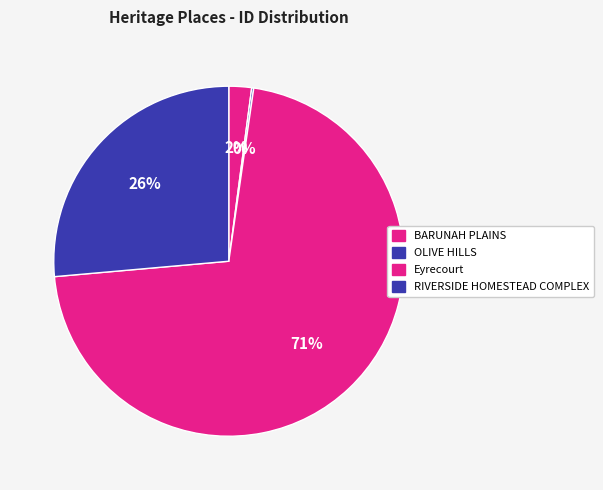

Combined, what portion of the pie is OLIVE HILLS and Eyrecourt?

71.5%